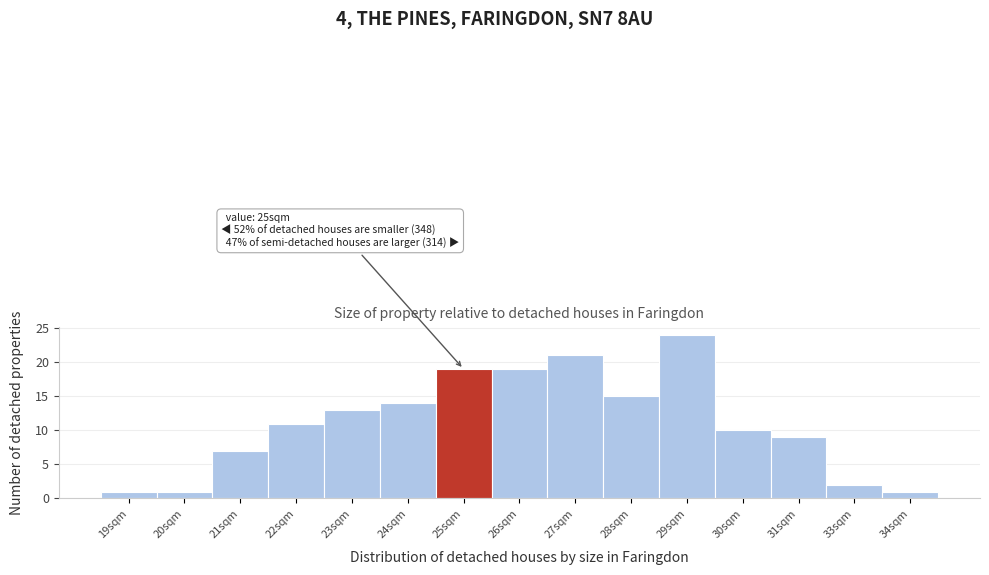

Reading right to left, what are all the values shown in this chart?

34sqm=1	33sqm=2	31sqm=9	30sqm=10	29sqm=24	28sqm=15	27sqm=21	26sqm=19	25sqm=19	24sqm=14	23sqm=13	22sqm=11	21sqm=7	20sqm=1	19sqm=1